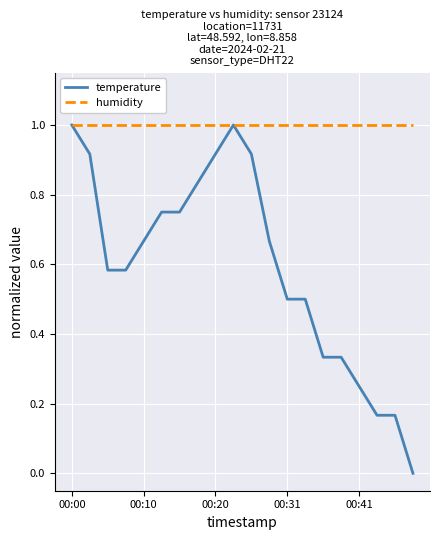

Which series has the largest range (max minus min)?

temperature